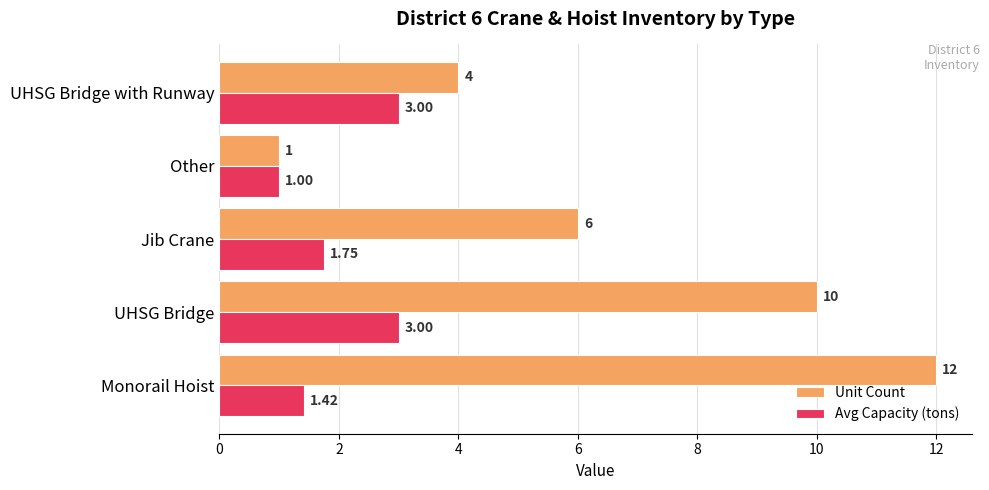

List the series in order of their overall mean, lowest first.

Avg Capacity (tons), Unit Count